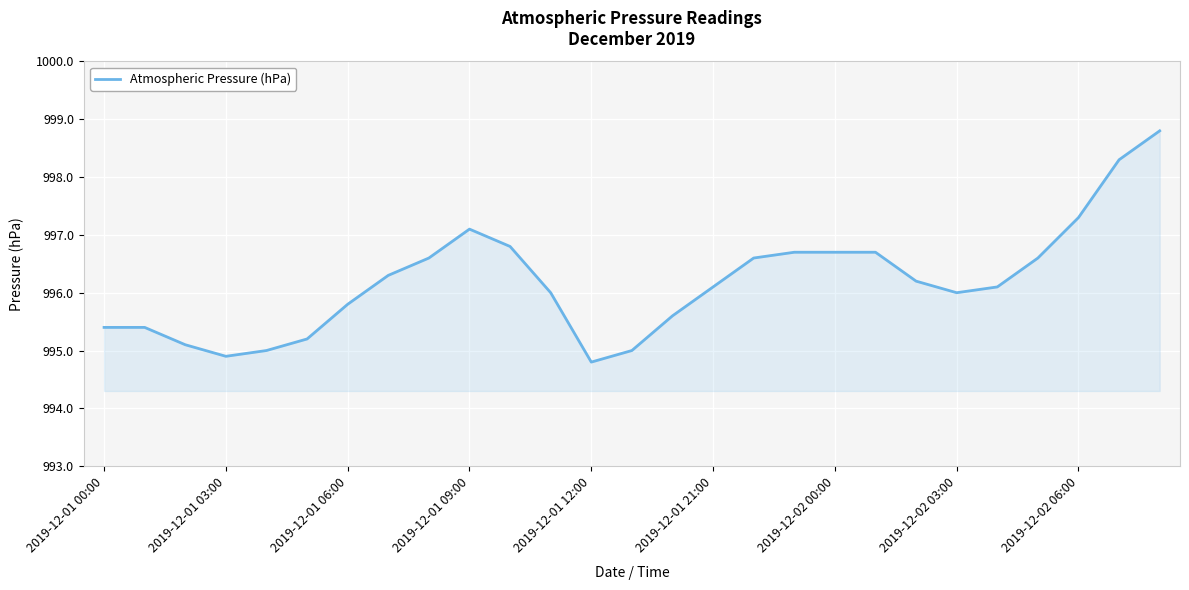

What is the maximum value shown in the chart?

998.8